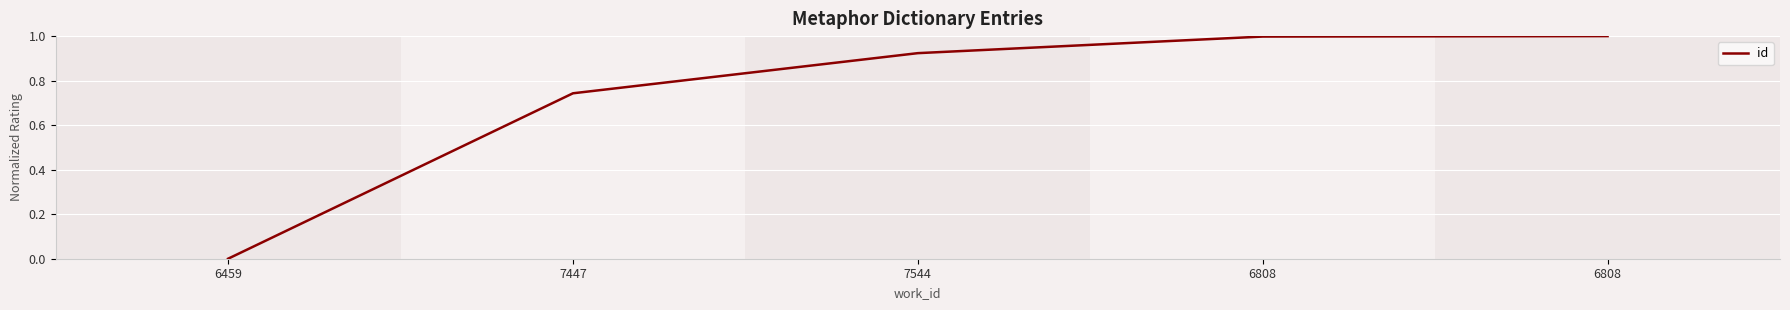

Does the chart display data point markers on the line(s)?

No